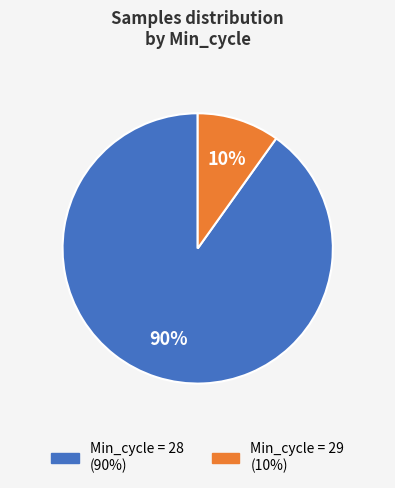

To the nearest percent, what is the average slice percentage?

50%